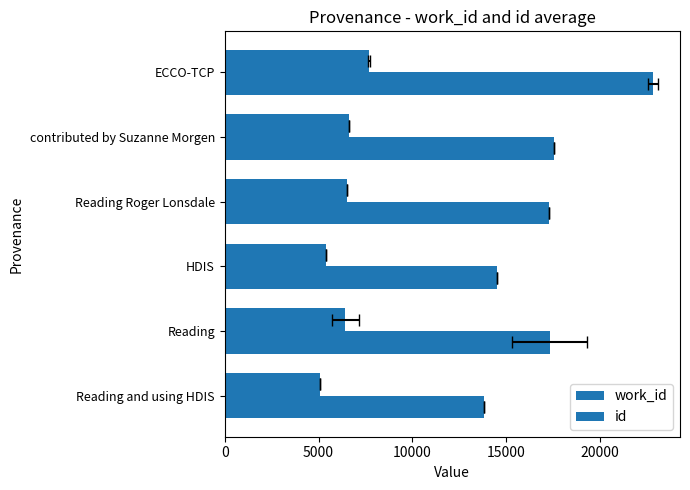

True or false: id has a value of 8570.5 at Reading and using HDIS.

False